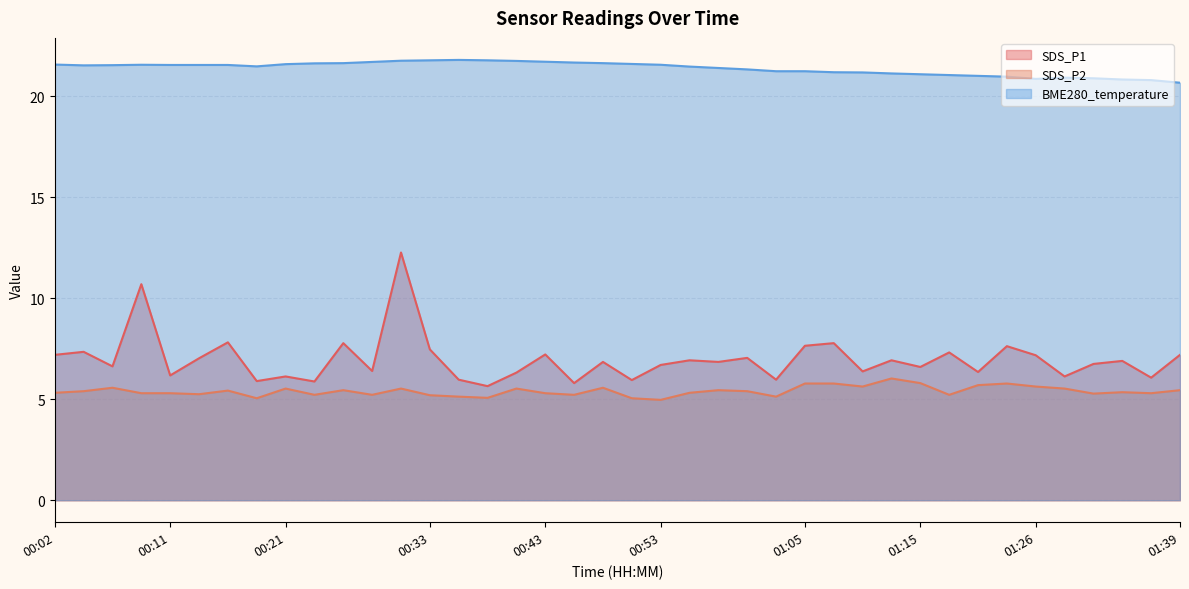

Is the value of SDS_P1 at 00:46 greater than the value of SDS_P2 at 00:26?

Yes